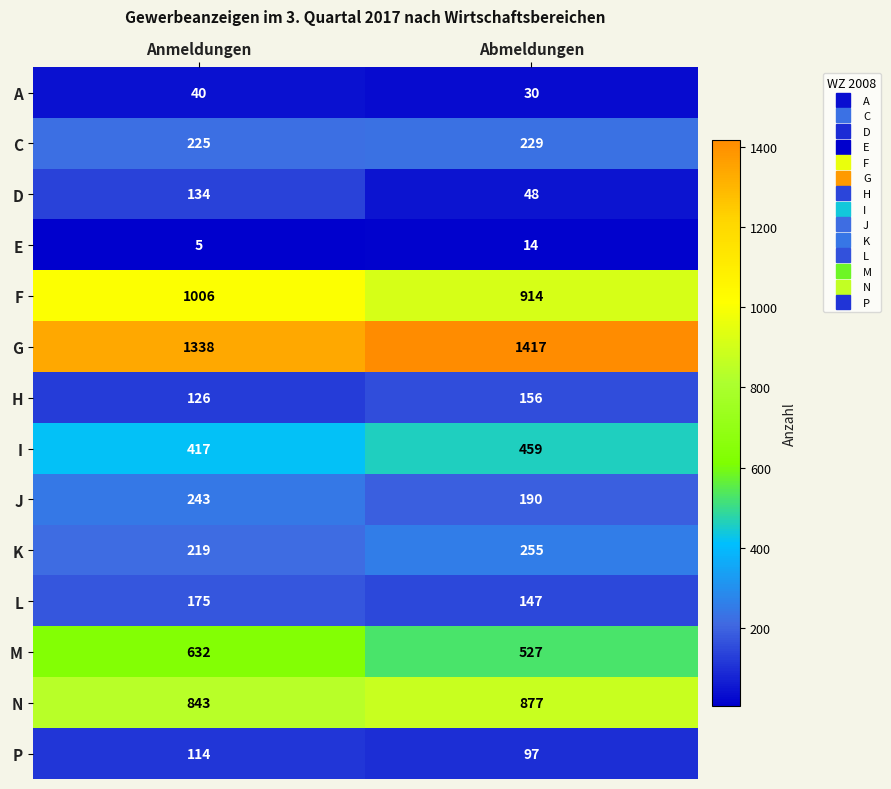

What is the smallest value displayed?

5